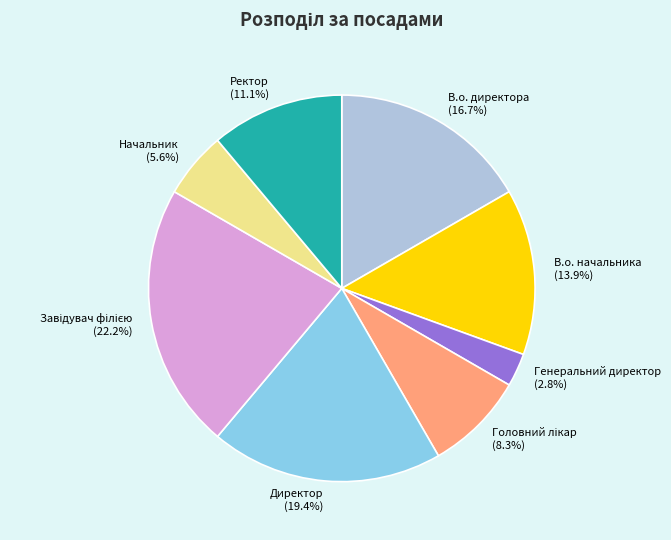

Which has a higher value, Директор or В.о. начальника?

Директор